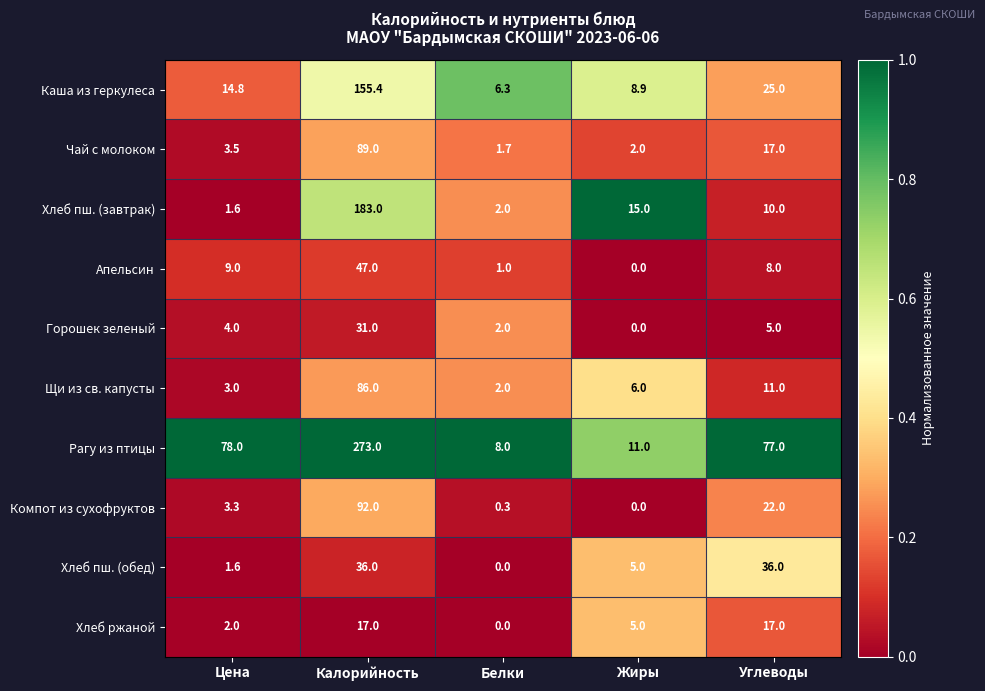

What is the average value of the Хлеб пш. (обед) series?

15.7